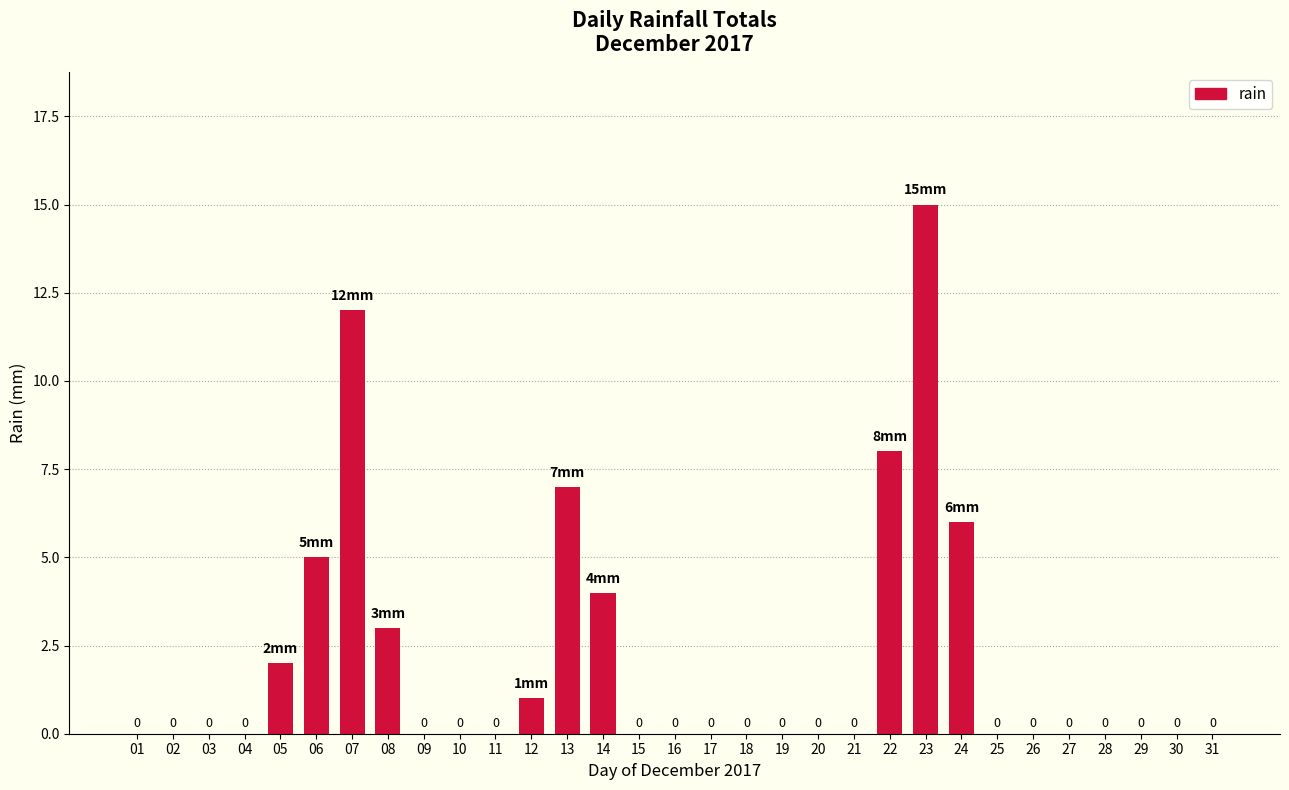

What is the sum of all values?

63